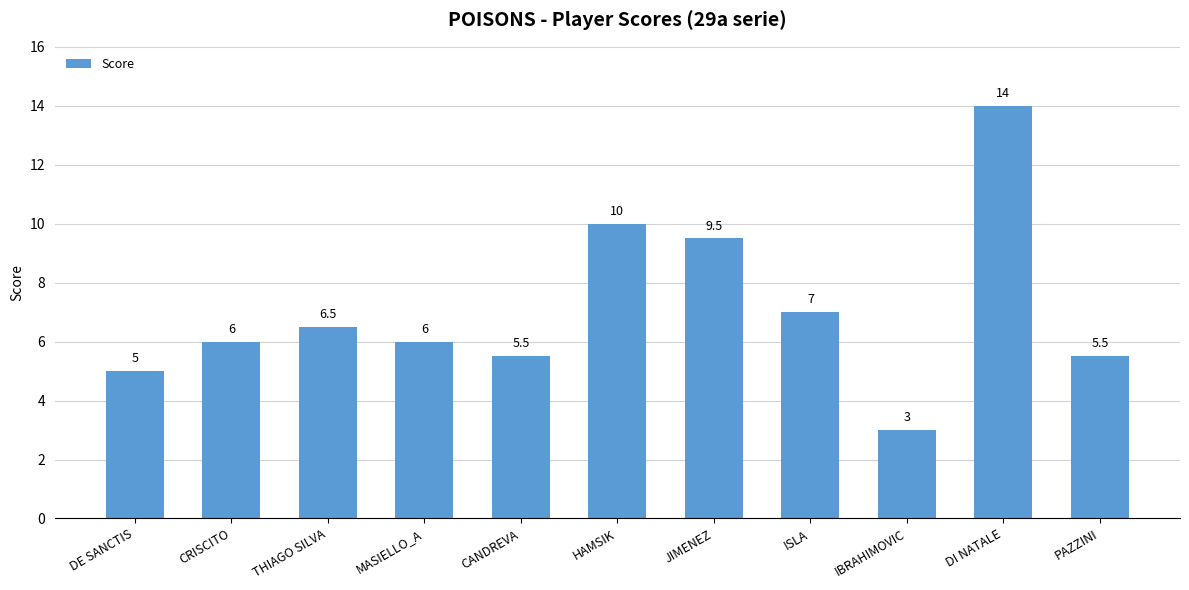

What is the greatest value displayed?

14.0